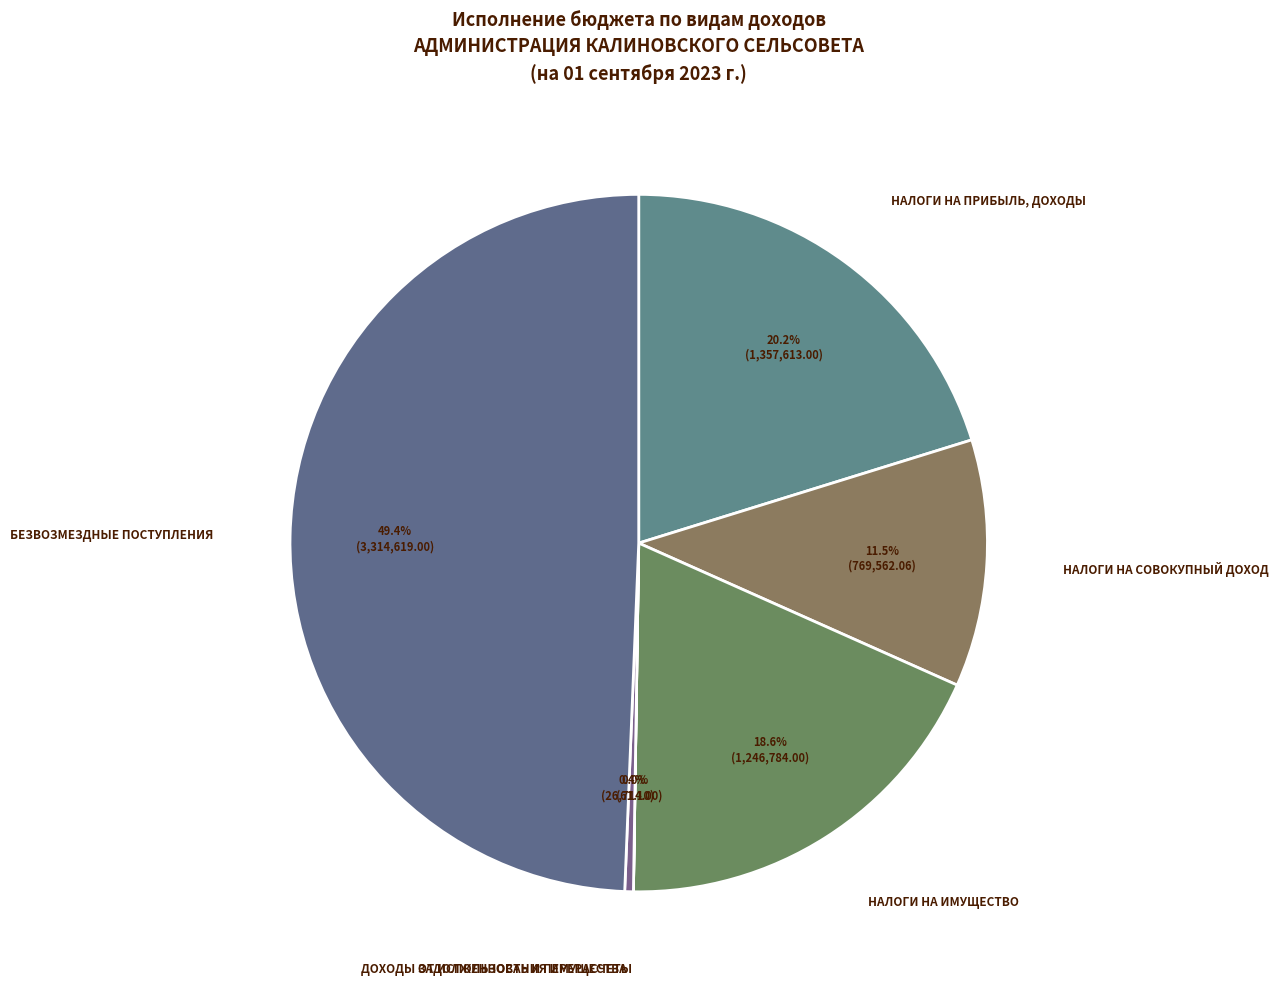

Is there any slice that represents more than half of the pie?

No